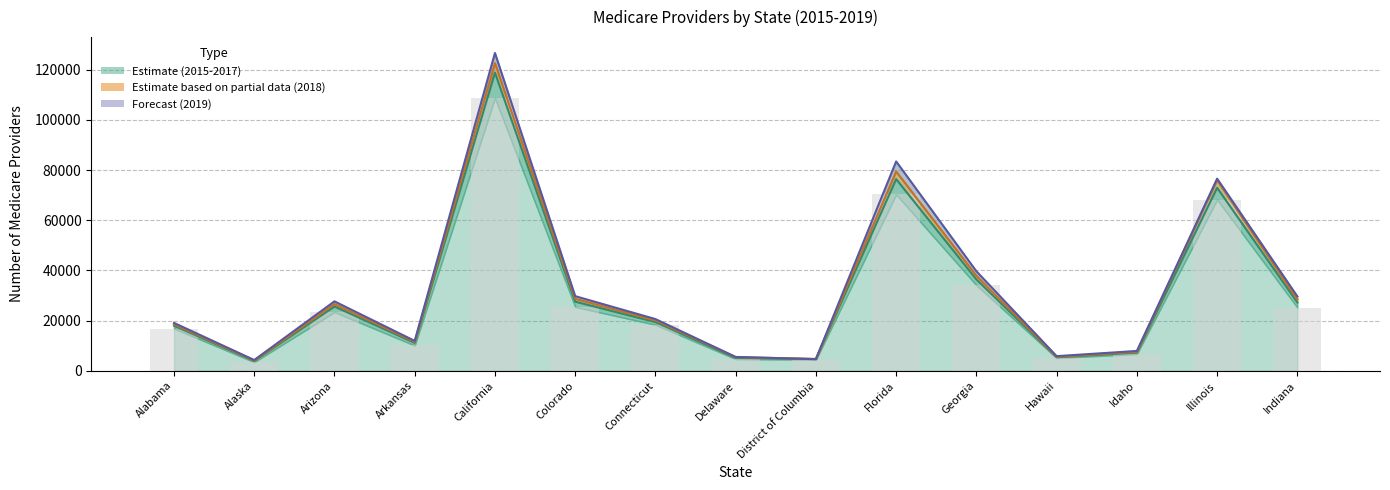

True or false: 2018 Partial Estimate has a value of 4057 at Alaska.

True